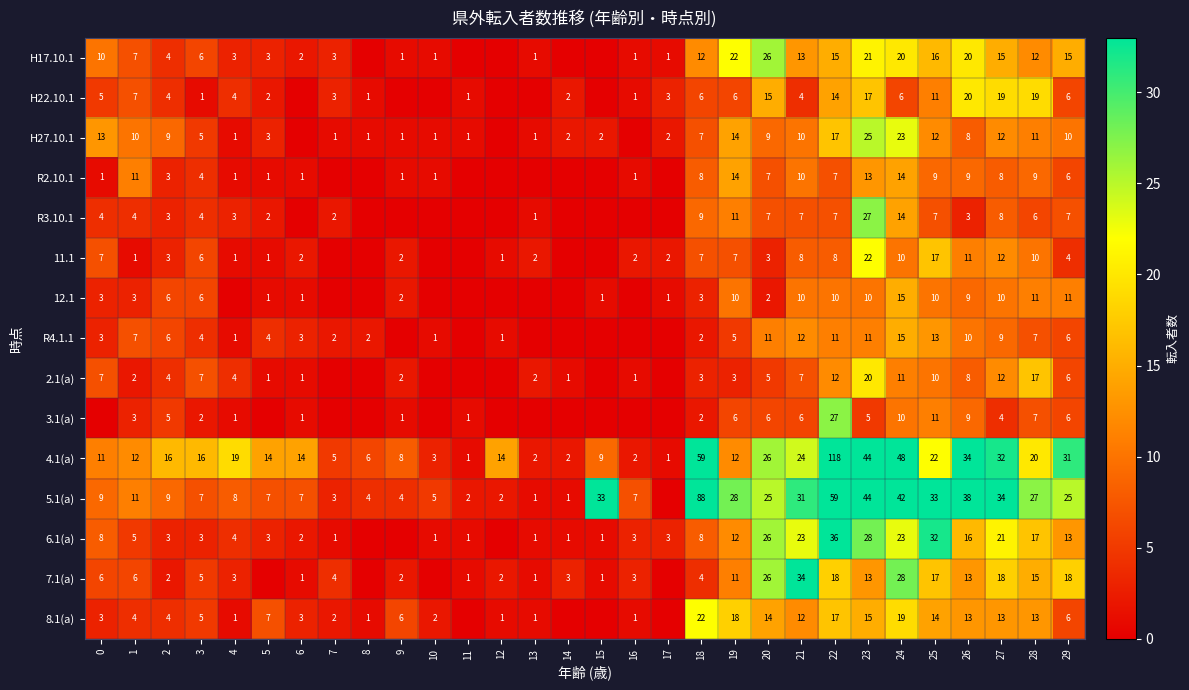

Is it true that H22.10.1 equals 1 at 17?

False